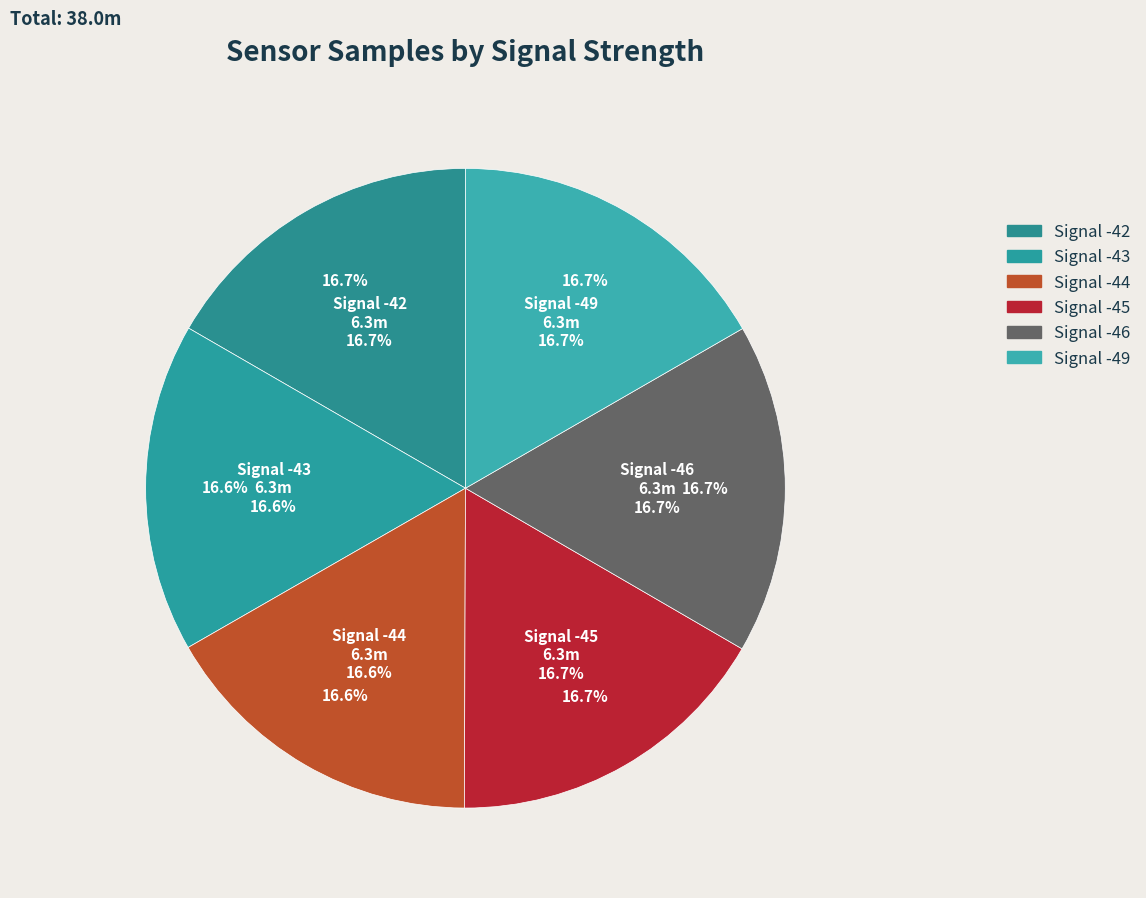

The -42 slice represents 17% of the pie. True or false?

False